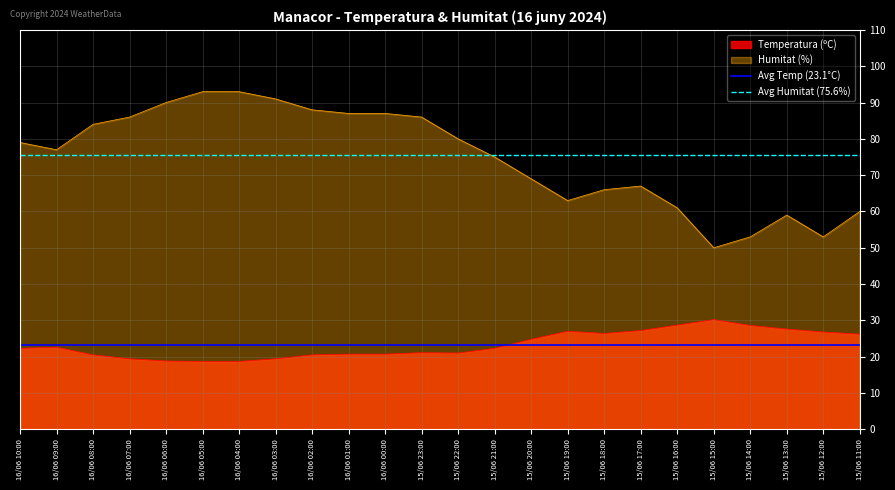

Is it true that Avg Humitat (75.6%) equals 75.6 at 16/06 10:00?

True